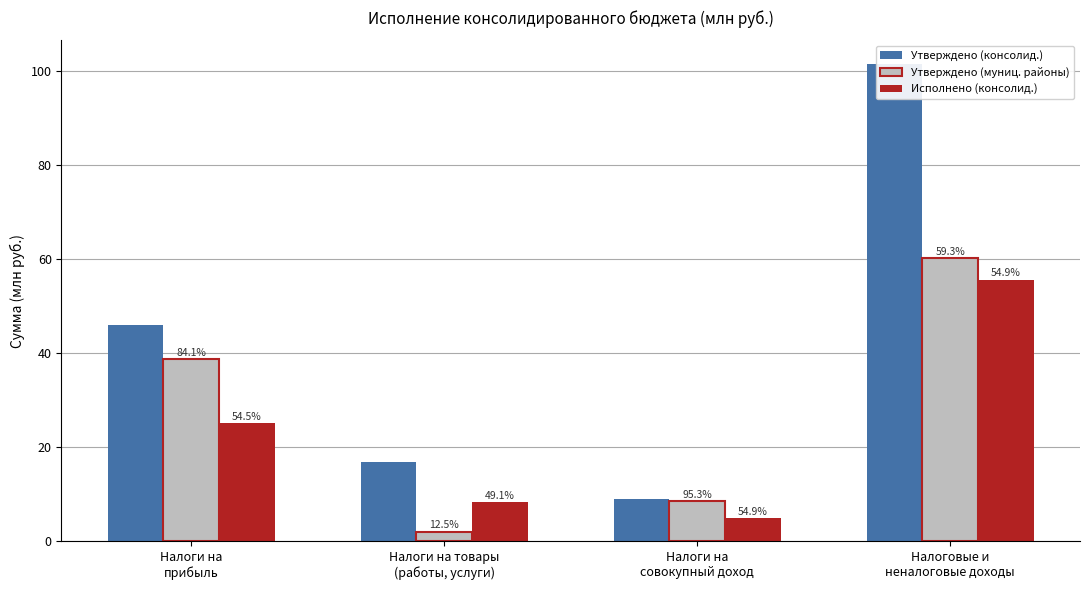

What is the sum of all Утверждено (муниц. районы) values?

109.7